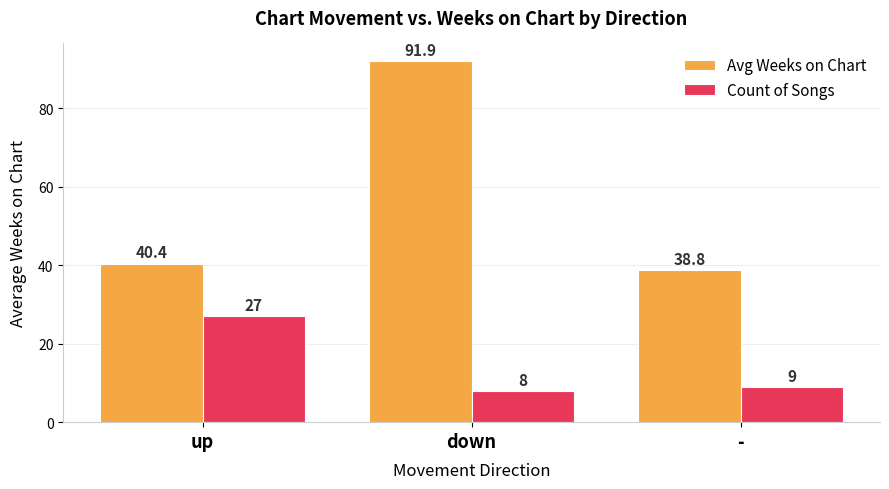

Is the value of Avg Weeks on Chart at up greater than the value of Count of Songs at down?

Yes